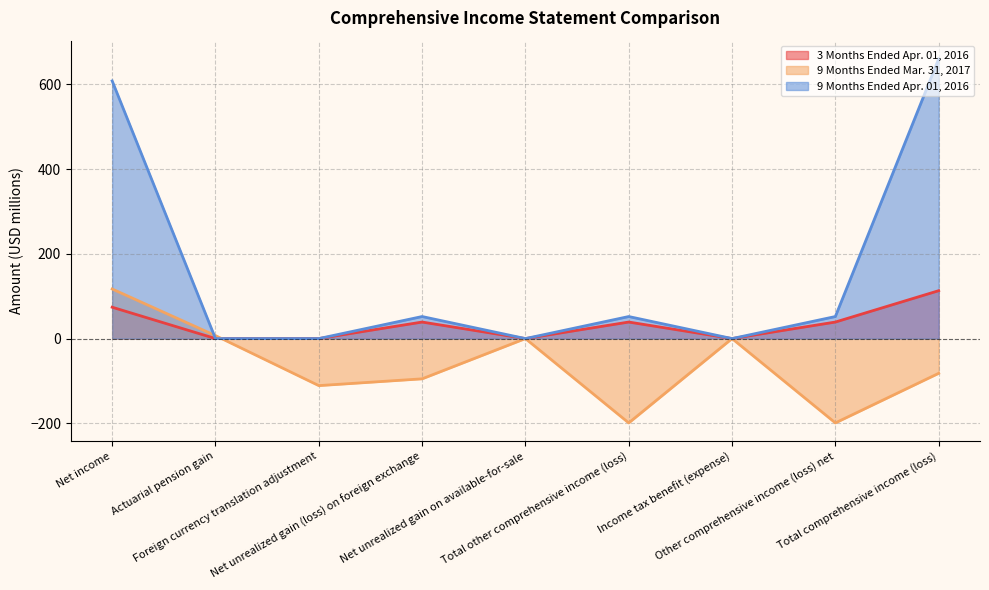

Does the chart display data point markers on the line(s)?

No